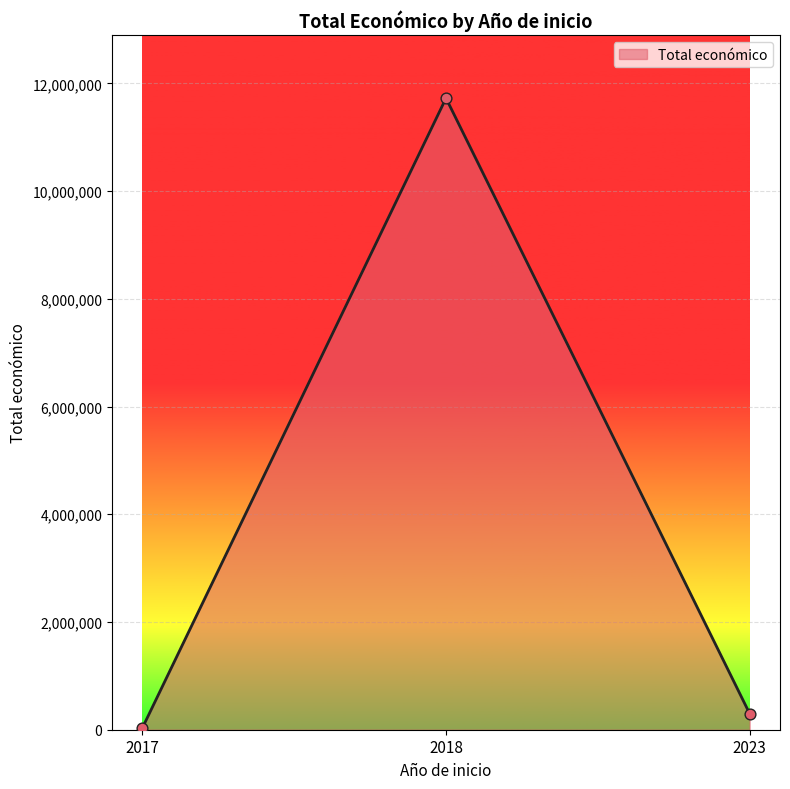

Which has a higher value, 2017 or 2018?

2018